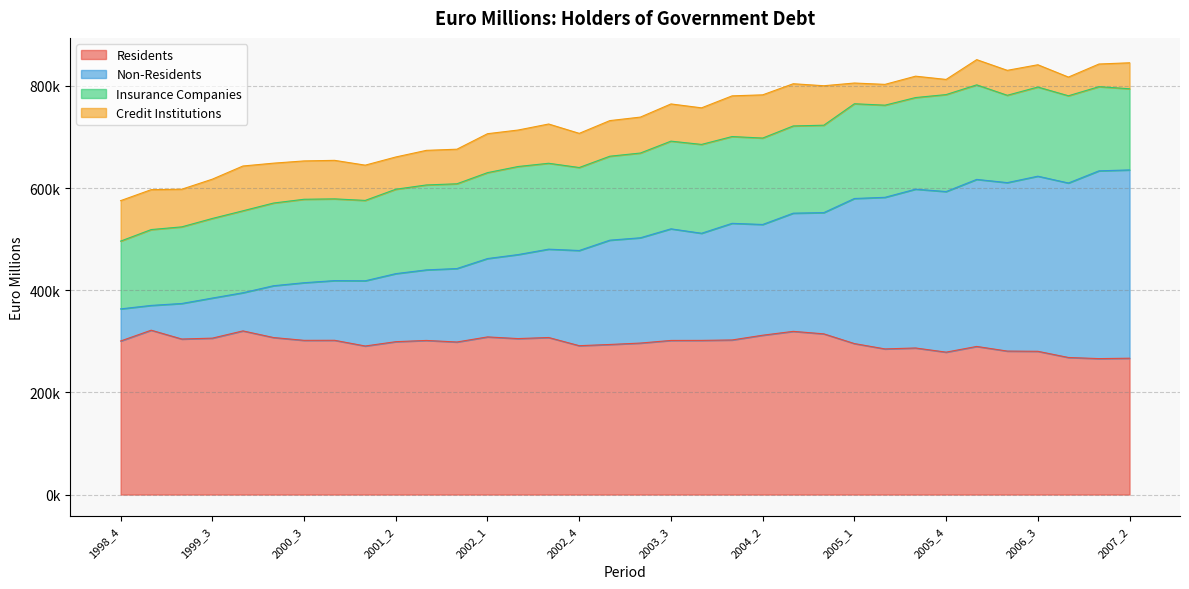

Which label corresponds to the smallest value in the chart?

2007_1